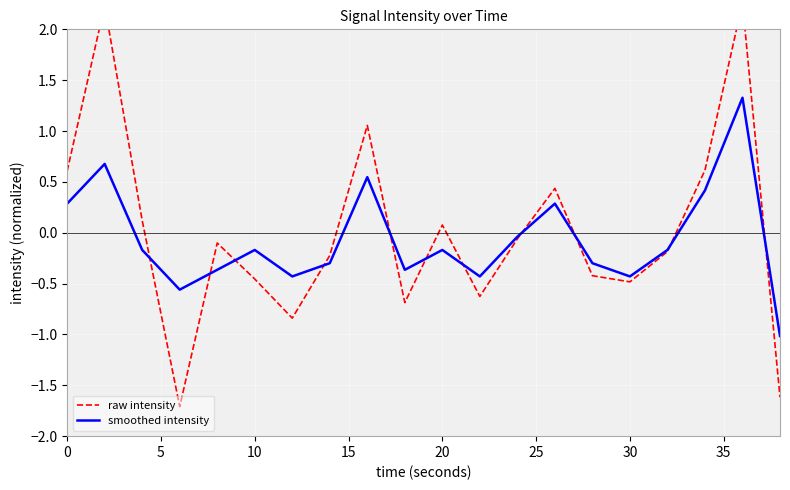

List the series in order of their overall mean, lowest first.

smoothed intensity, raw intensity